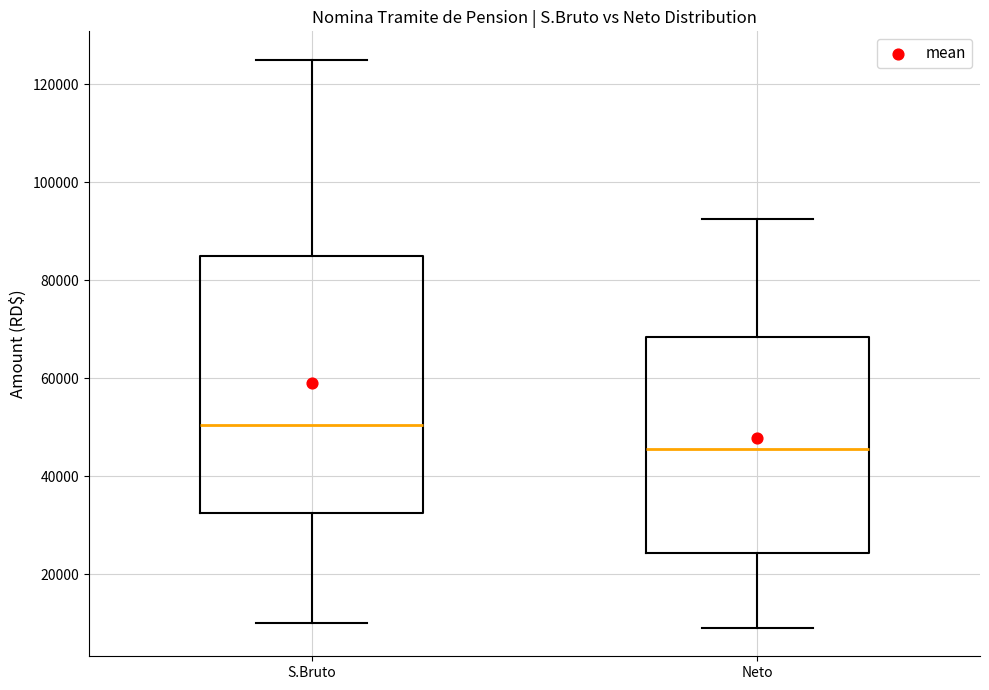

Where does the lower whisker of the box for Neto end on the y-axis? The values are not printed on the chart, so give them approximately, as read against the axis.

10000